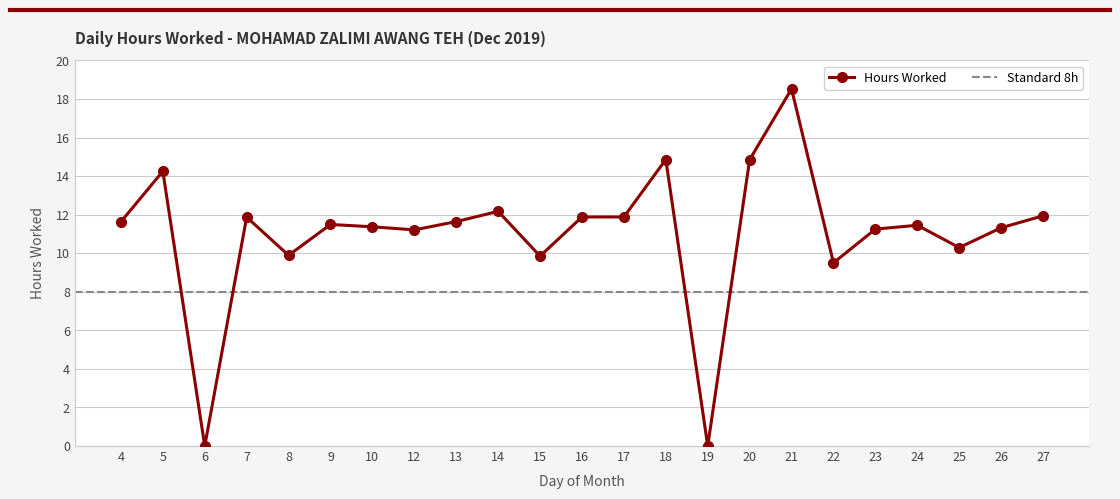

List the labels in order of value, largest first.

21, 18, 20, 5, 14, 27, 16, 17, 7, 13, 4, 9, 24, 10, 26, 23, 12, 25, 8, 15, 22, 6, 19